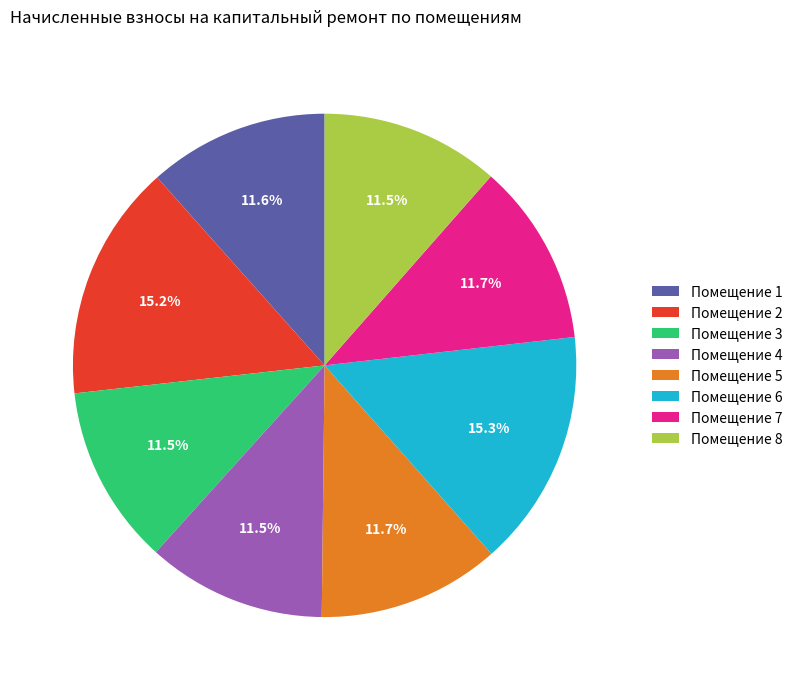

Is the sum of Помещение 7 and Помещение 3 greater than half?

No